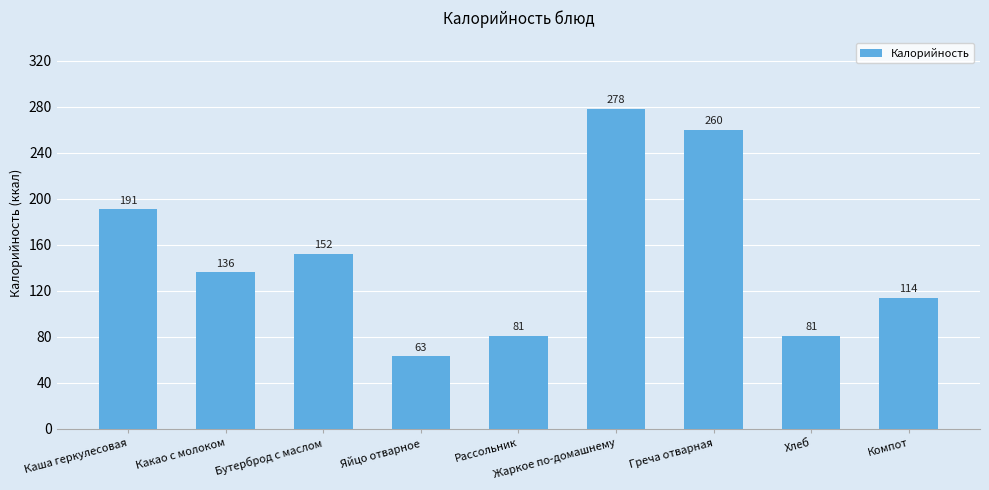

Is it true that the value at Компот is 114?

True